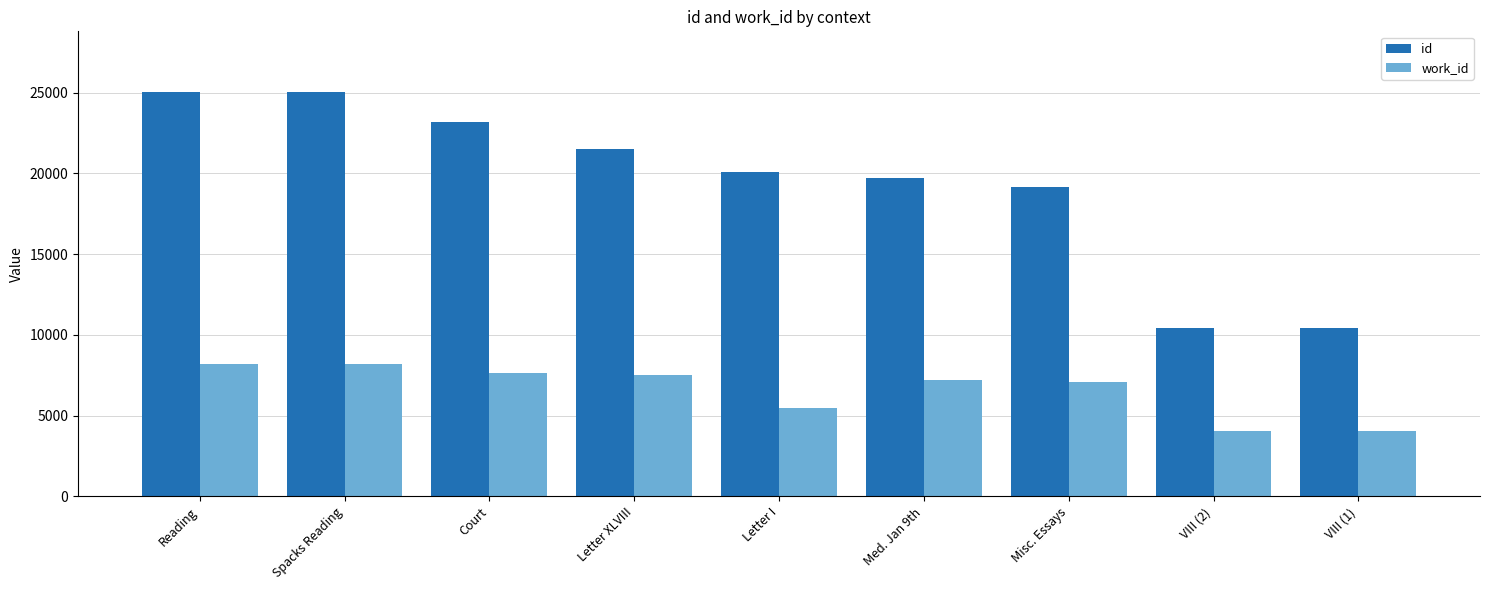

Read the work_id value at Spacks Reading, to the nearest 10.

8210